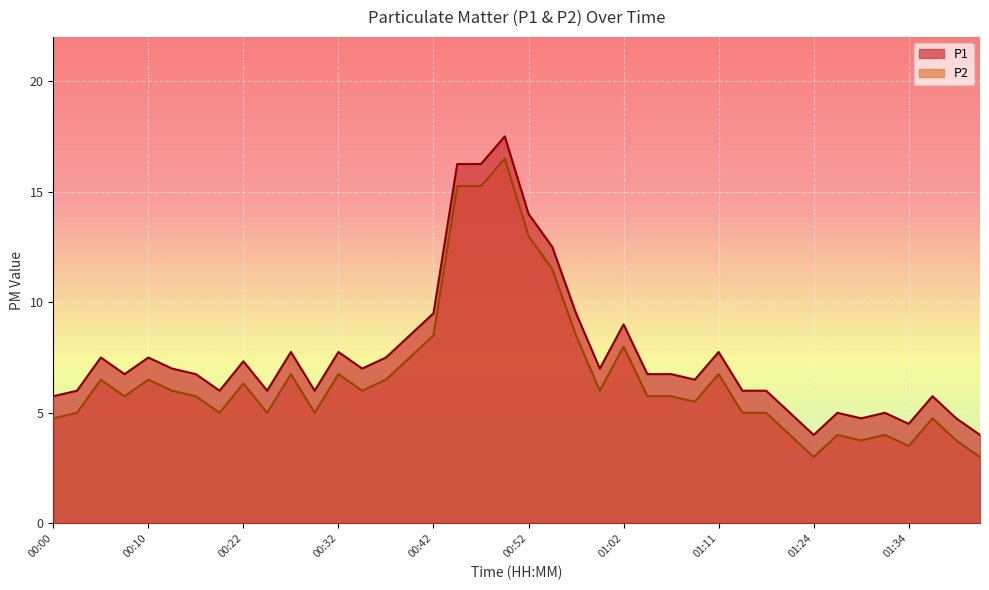

Which series has the widest spread of values?

P1